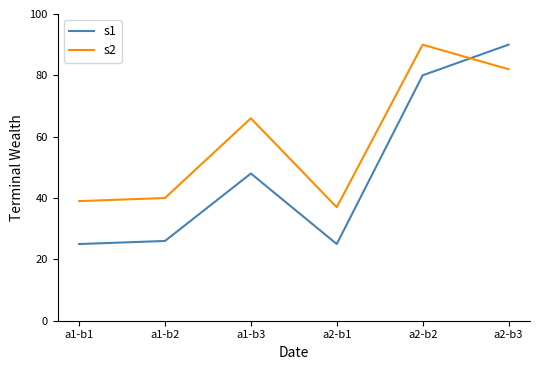

Where is s1 nearest to the value 57?

a1-b3